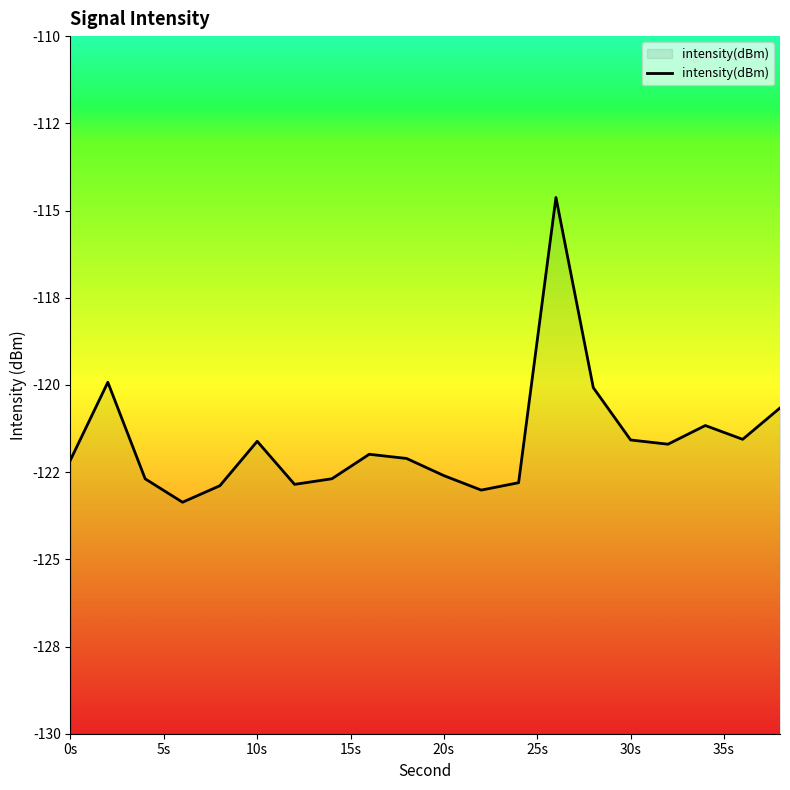

How many values exceed -121?

4